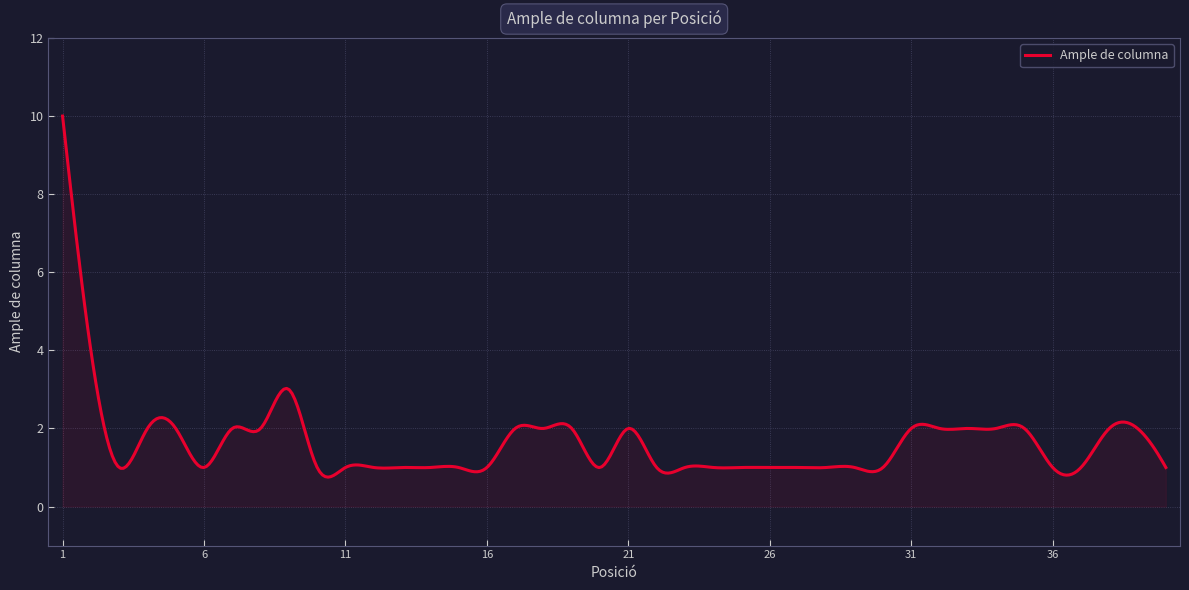

What is the smallest value displayed?

0.8